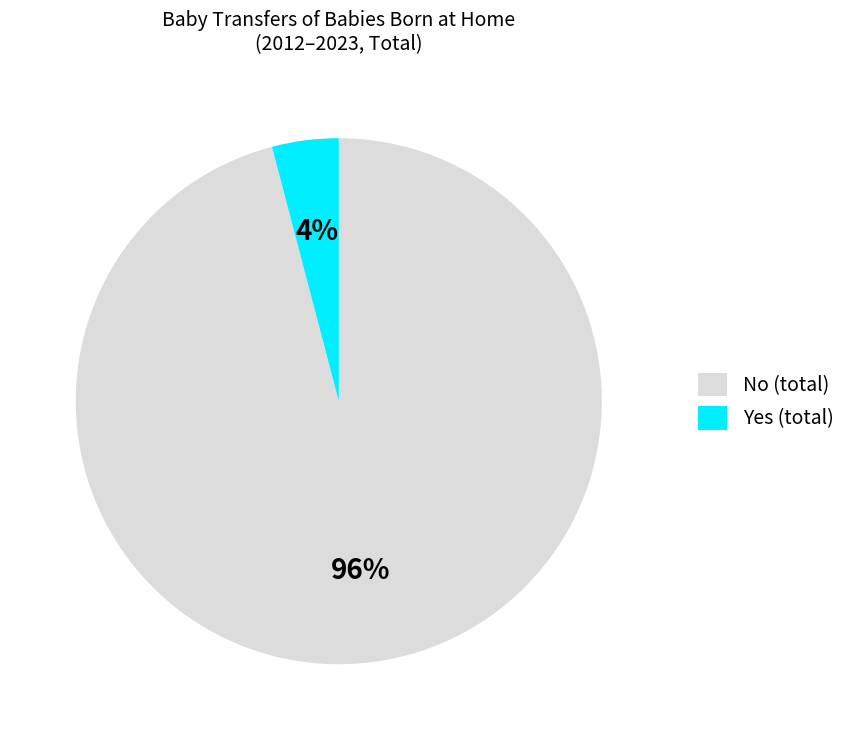

How many slices are in this pie chart?

2